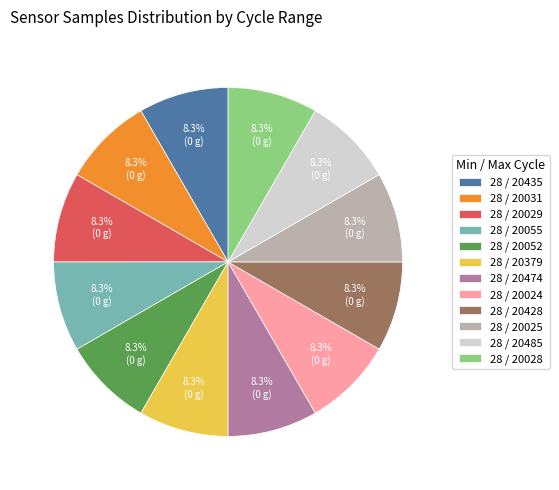

Does 28 / 20024 account for over 50% of the chart?

No